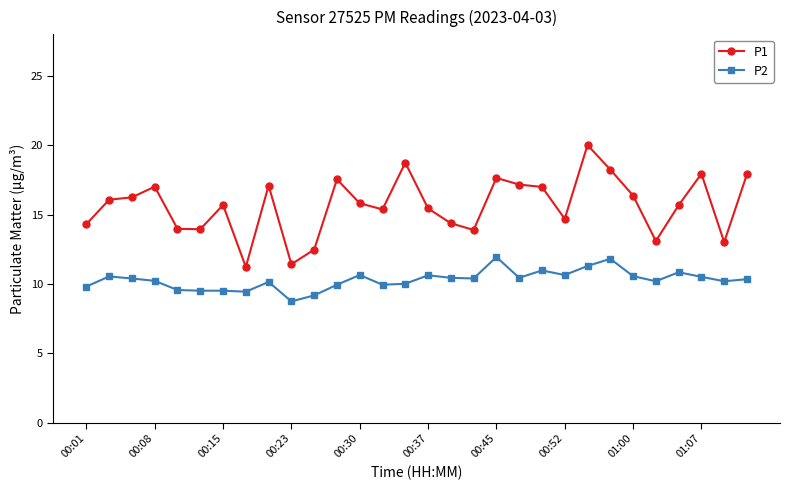

What is the difference between the second highest and second lowest values in the P2 series?

2.6